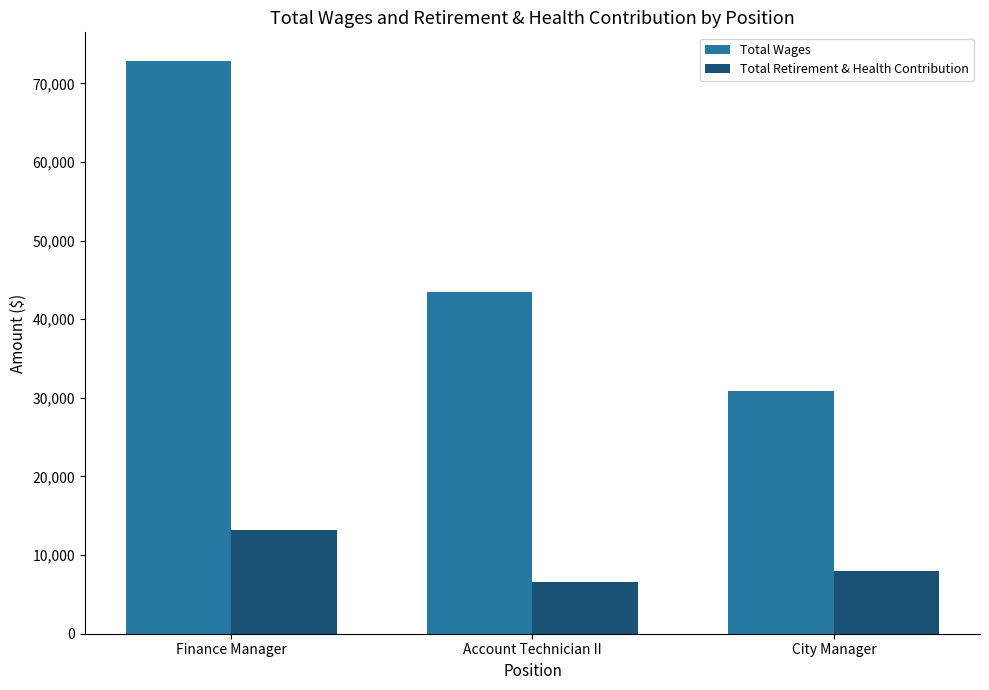

Rank the series by their average value, from highest to lowest.

Total Wages, Total Retirement & Health Contribution